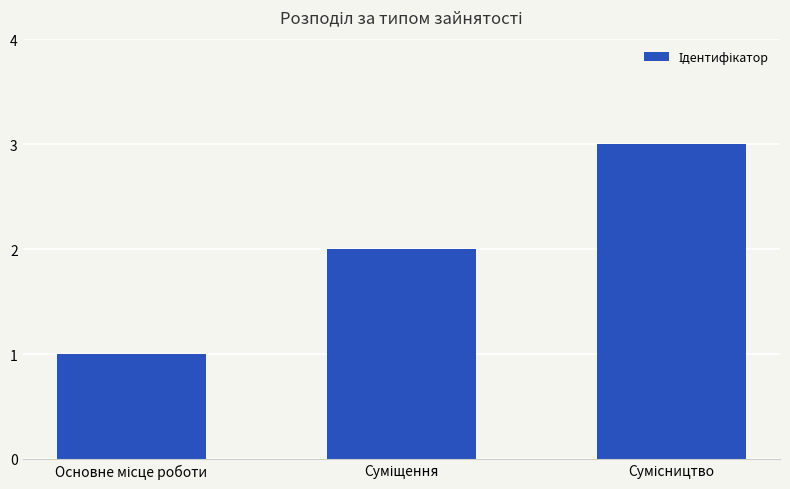

What is the sum of all values?

6